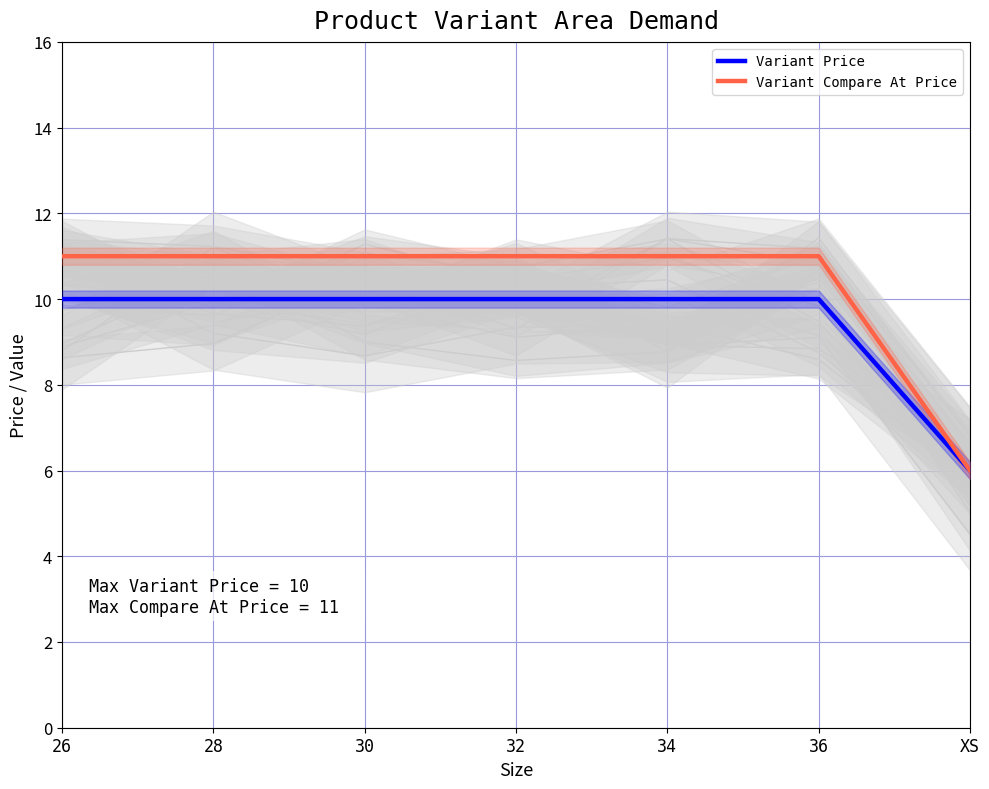

At which category is the sum across all series the highest?

26